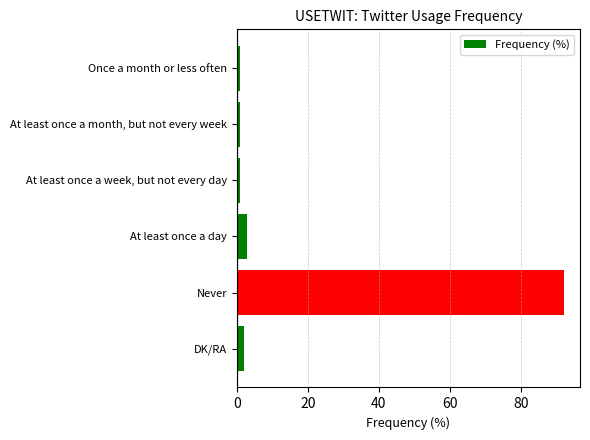

What is the value of the 5th bar from the top?

92